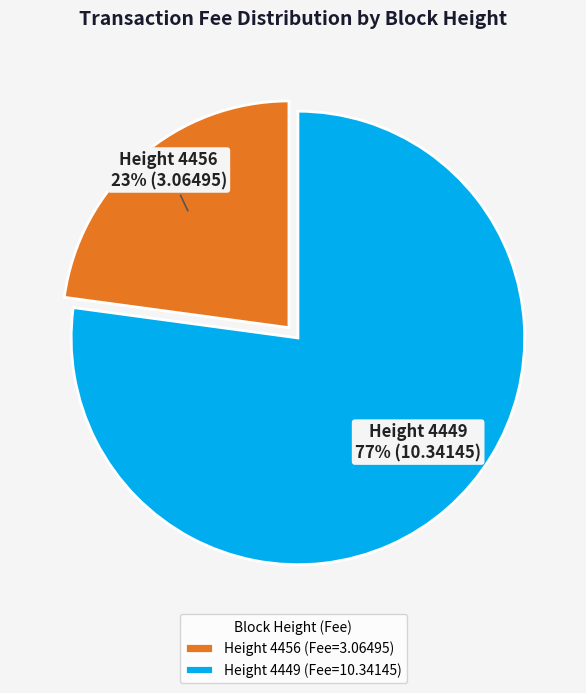

What is the smallest slice in the pie chart?

Height 4456